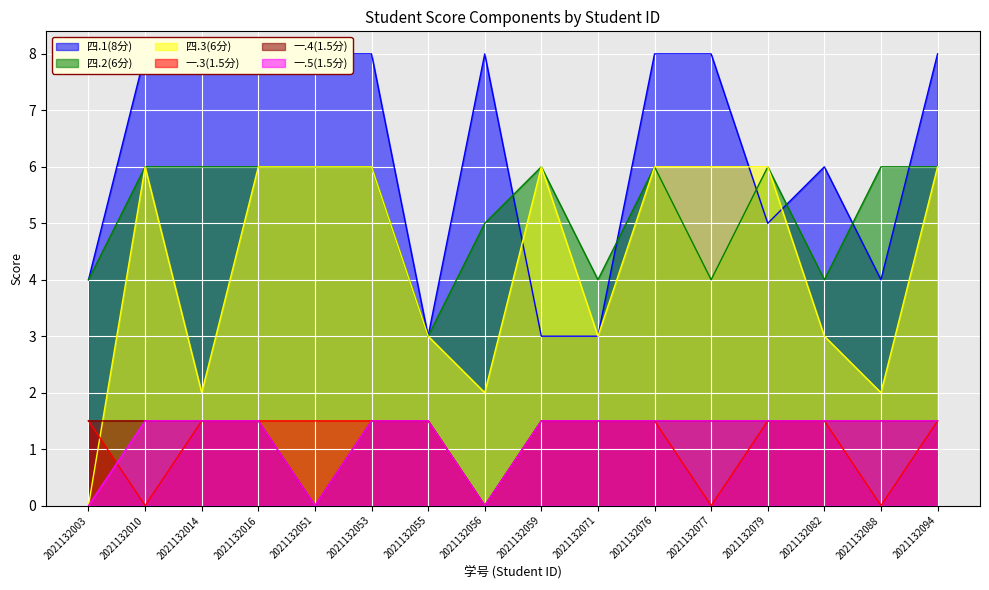

What is the sum of the 一.5(1.5分) values at 2021132016 and 2021132010?

3.0